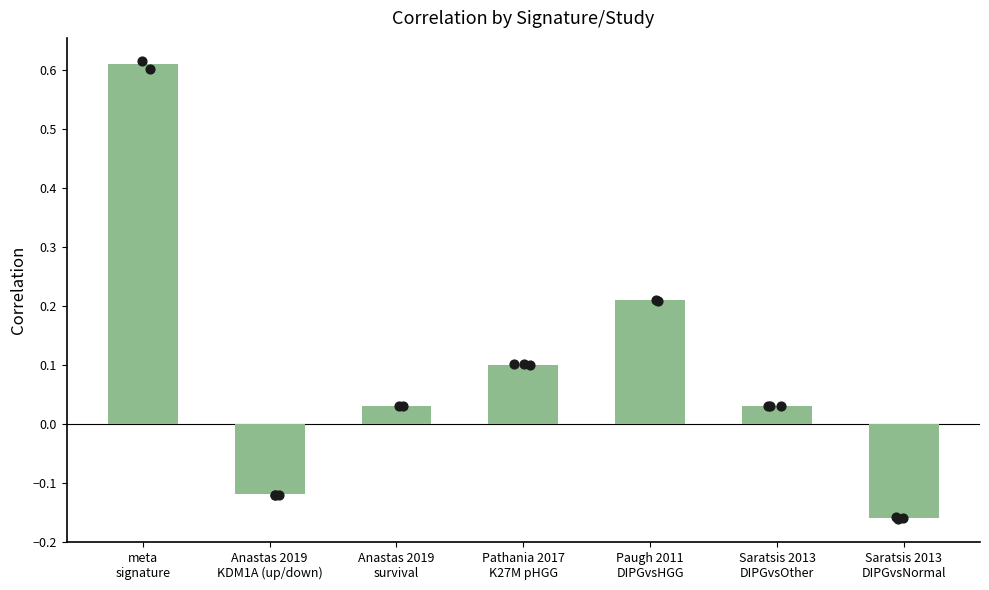

What is the change in value from Pathania 2017
K27M pHGG to Saratsis 2013
DIPGvsNormal?

-0.3